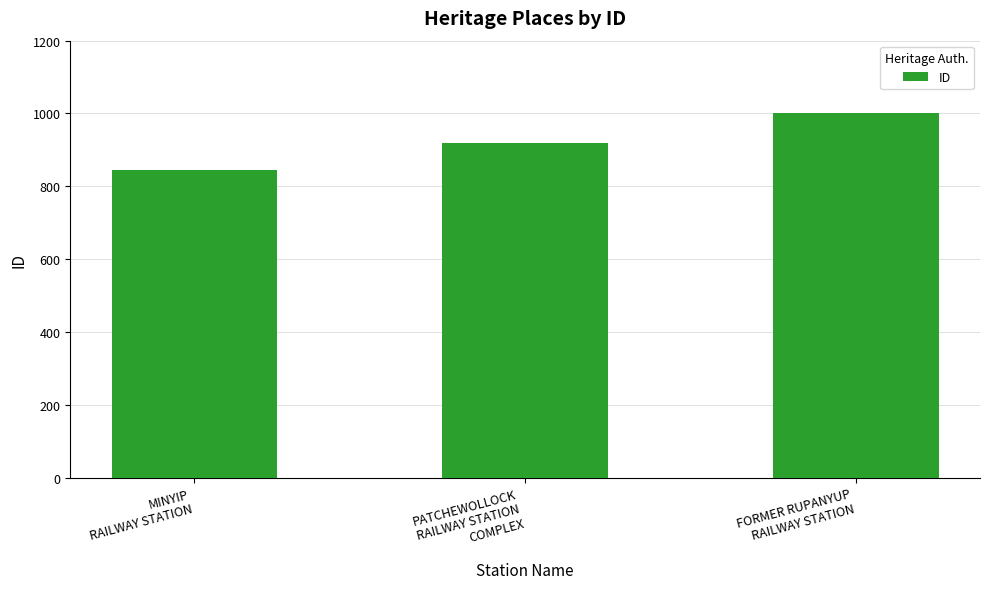

What position from the left is FORMER RUPANYUP
RAILWAY STATION?

3